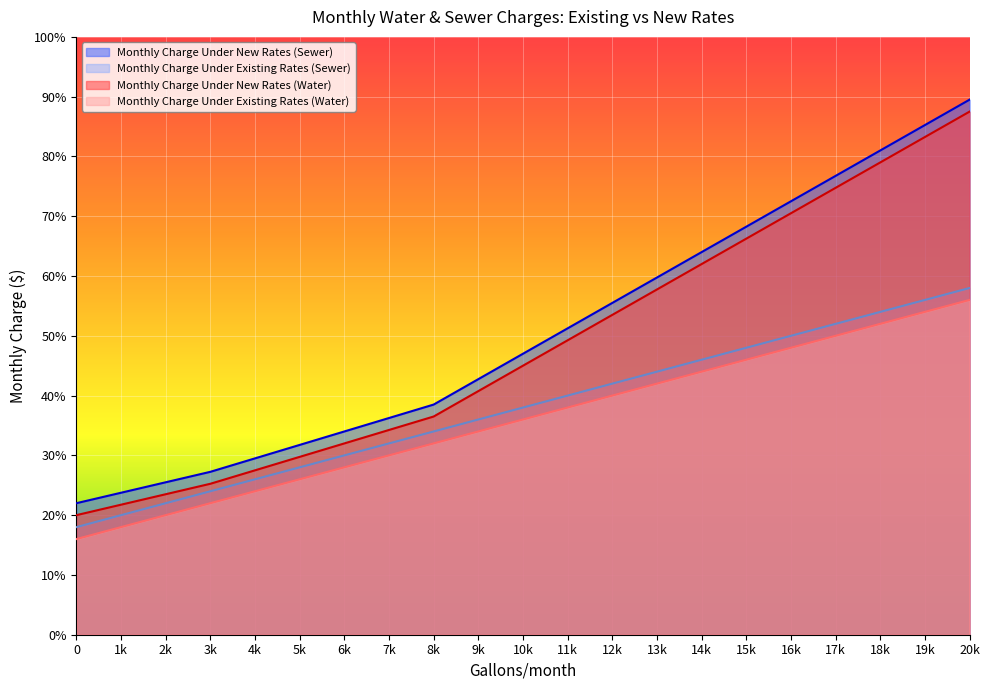

True or false: Monthly Charge Under New Rates (Water) has a value of 74.8 at 17k.

True